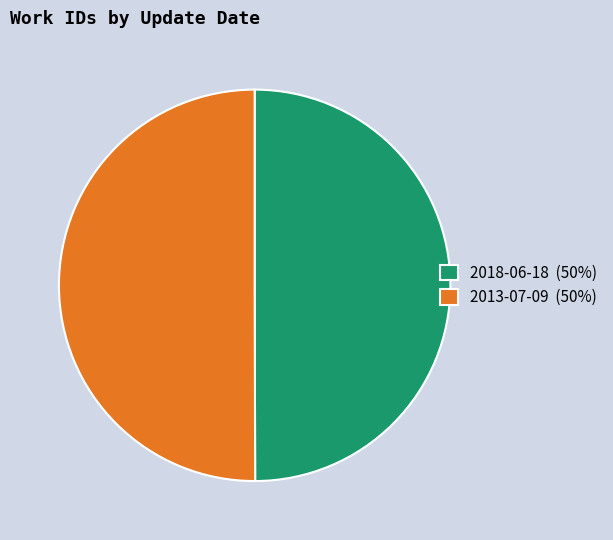

Approximately how many times larger is the value at 2013-07-09 (50%) compared to 2018-06-18 (50%)?

1.0